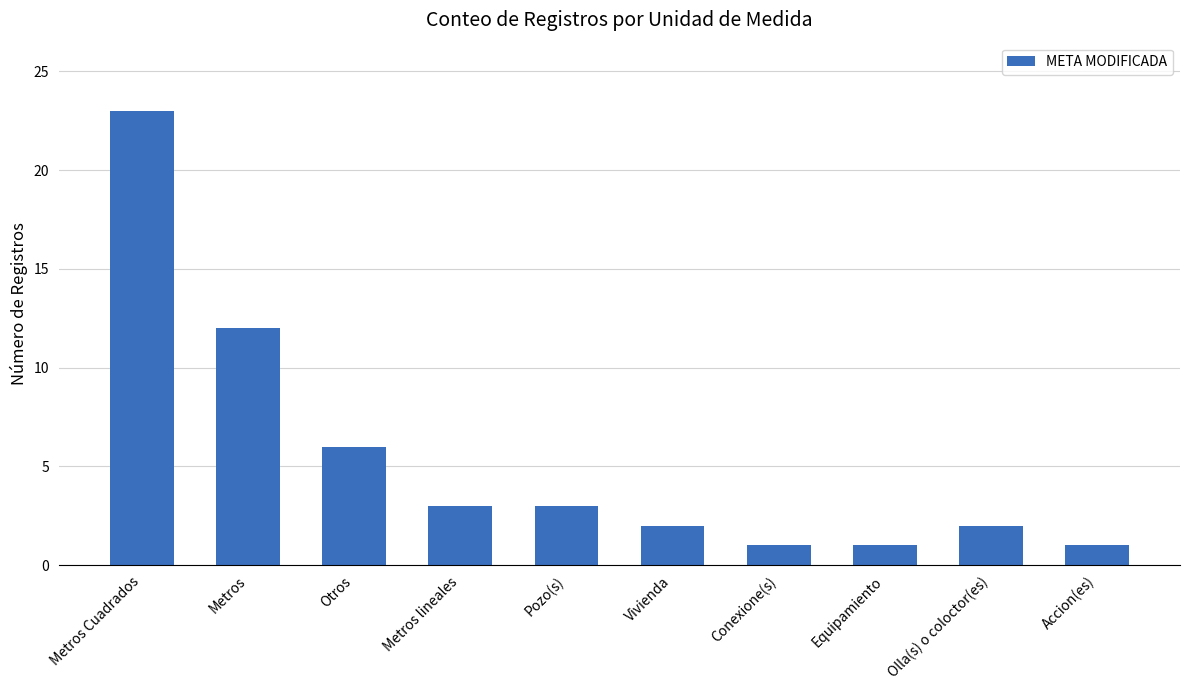

Reading right to left, what are all the values shown in this chart?

Accion(es)=1	Olla(s) o coloctor(es)=2	Equipamiento=1	Conexione(s)=1	Vivienda=2	Pozo(s)=3	Metros lineales=3	Otros=6	Metros=12	Metros Cuadrados=23